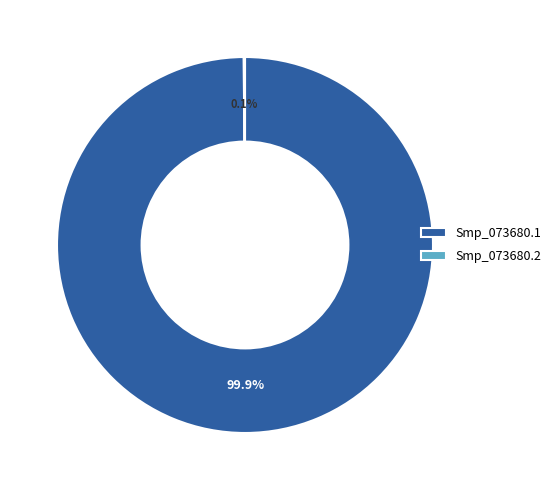

What is the largest slice in the pie chart?

Smp_073680.1